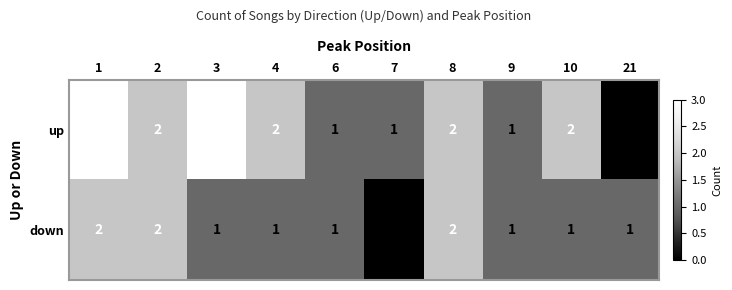

At which label does up reach its minimum?

21